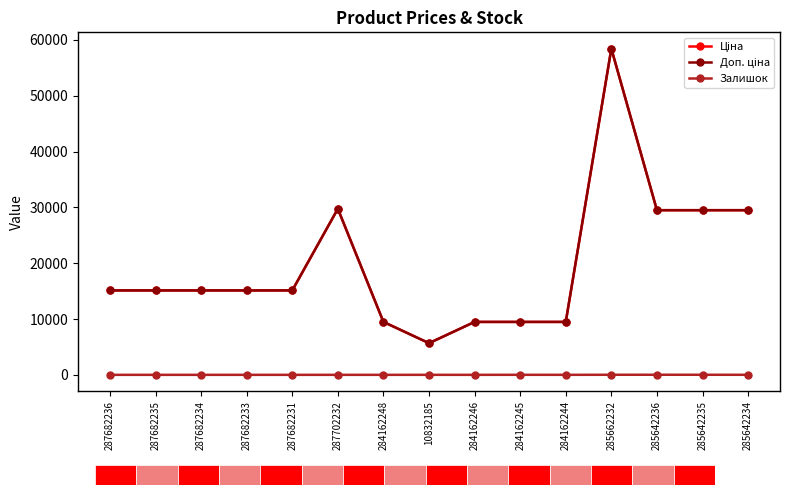

Reading right to left, extract all data points from this chart.

Ціна: 29491.5	29491.5	29491.5	58426.5	9480.1	9480.1	9480.1	5673.8	9480.1	29747.2	15120.0	15120.0	15120.0	15120.0	15120.0
Доп. ціна: 29491.5	29491.5	29491.5	58426.5	9480.1	9480.1	9480.1	5673.8	9480.1	29747.2	15120.0	15120.0	15120.0	15120.0	15120.0
Залишок: 10.0	13.0	16.0	14.0	2.0	8.0	0.0	2.0	0.0	0.0	0.0	0.0	0.0	0.0	0.0